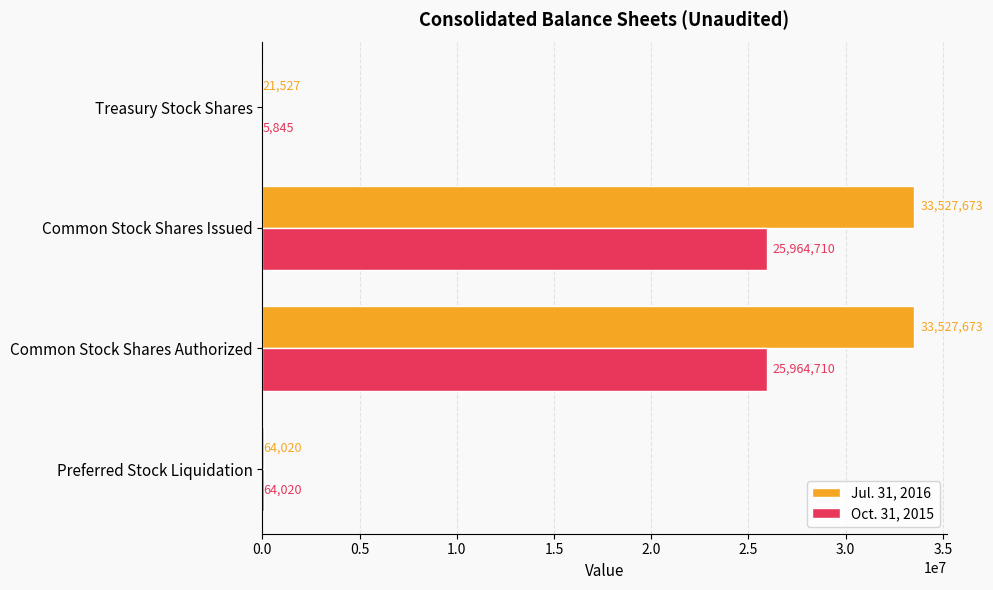

Which series has the largest total across all categories?

Jul. 31, 2016